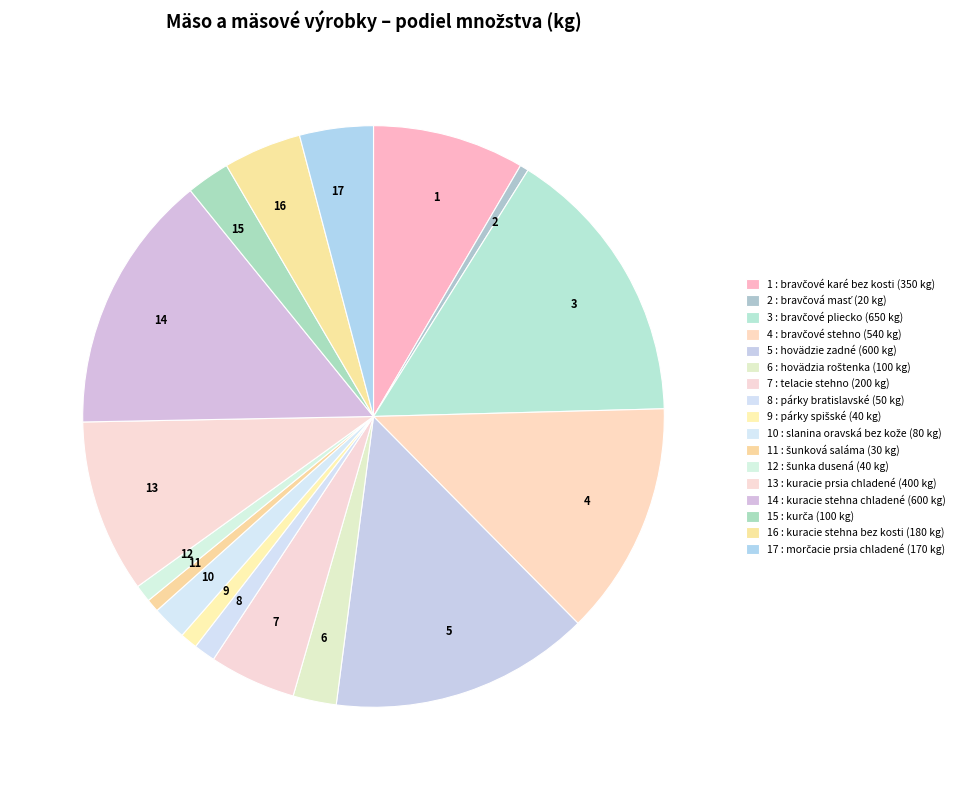

Count the number of slices in the pie.

17